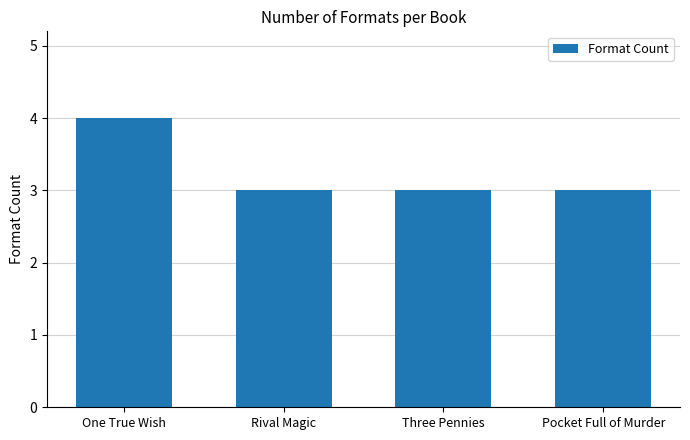

What is the sum of all values?

13